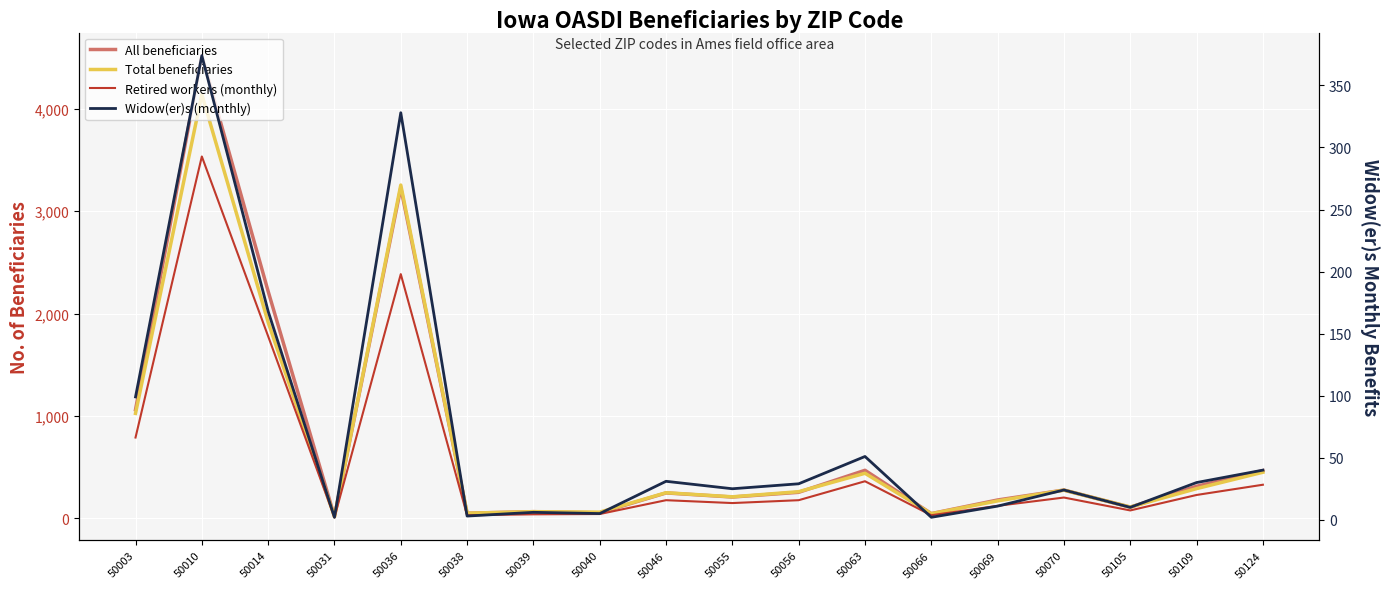

True or false: Total beneficiaries and Widow(er)s (monthly) cross at least once.

False